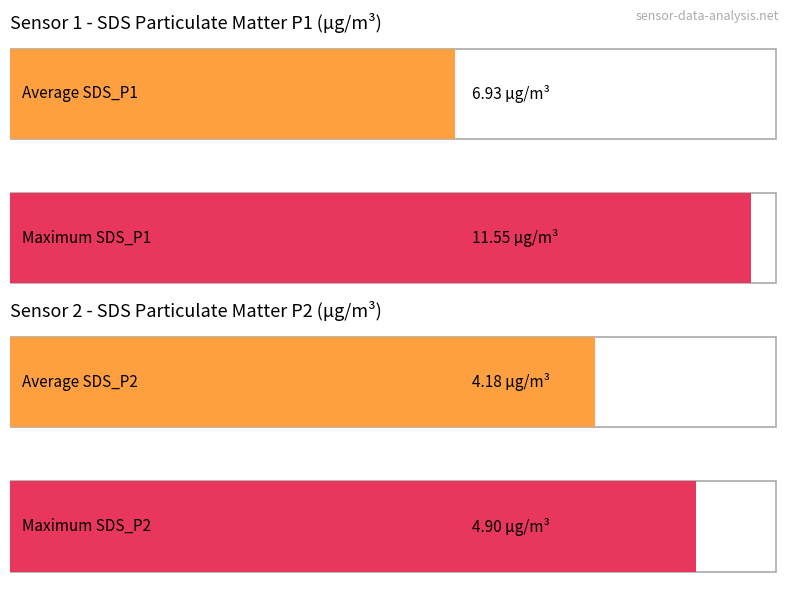

Which series has the widest spread of values?

SDS_P1